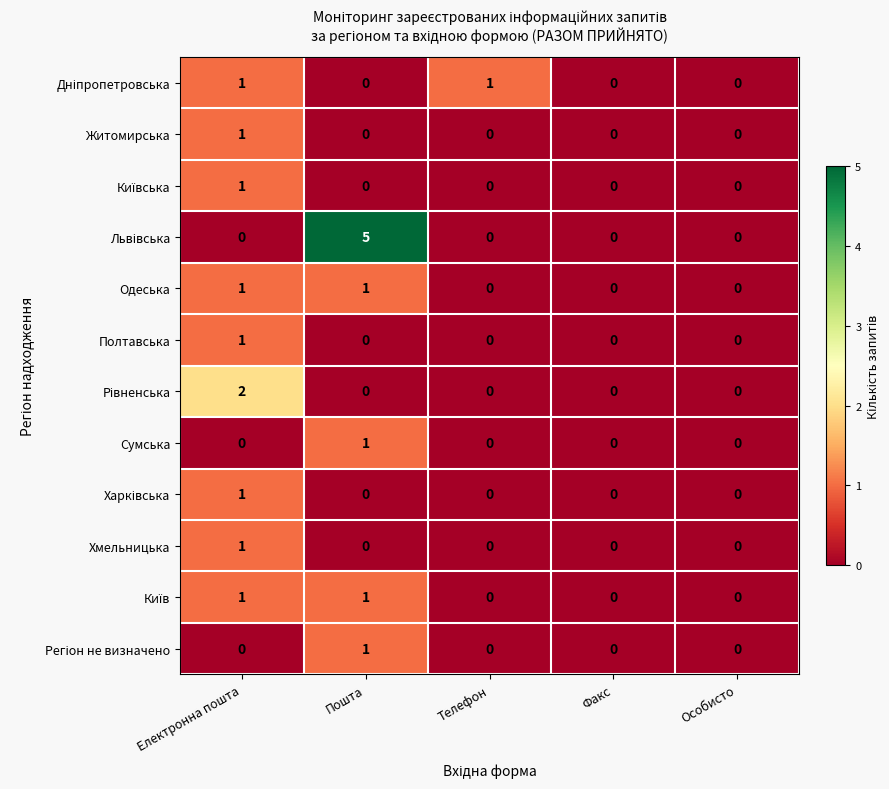

Is it true that Полтавська equals 1 at Електронна пошта?

True